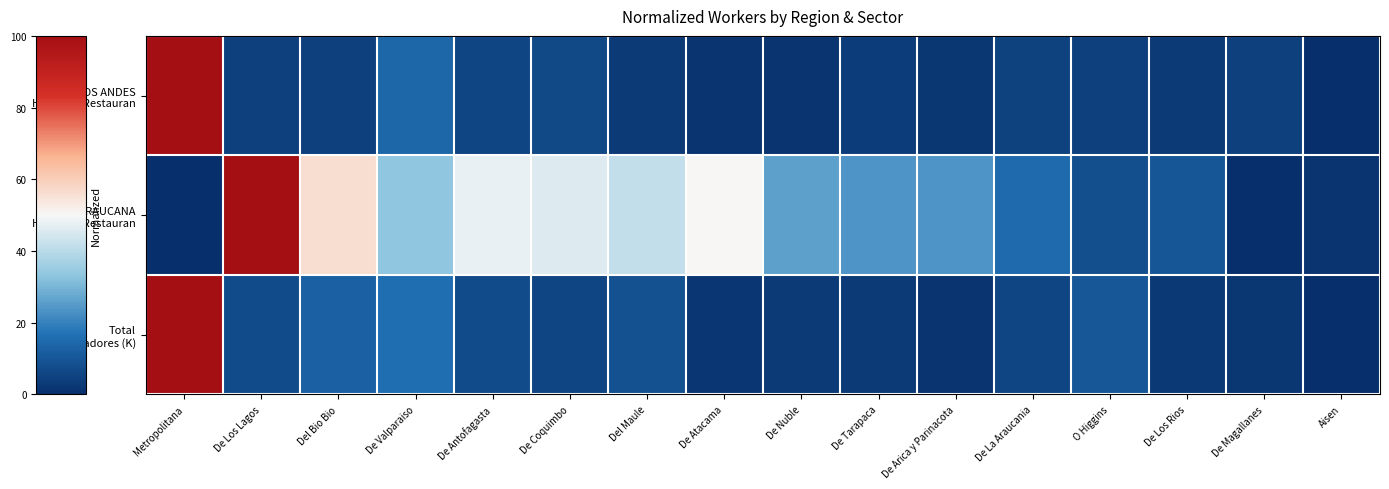

At which category is the sum across all series the highest?

Metropolitana